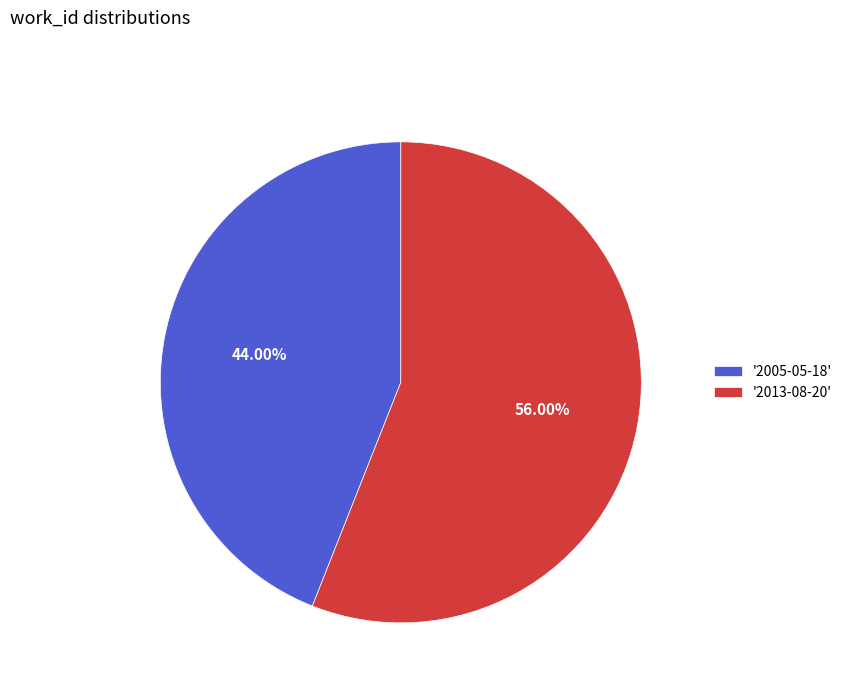

To the nearest percent, what is the average slice percentage?

50%